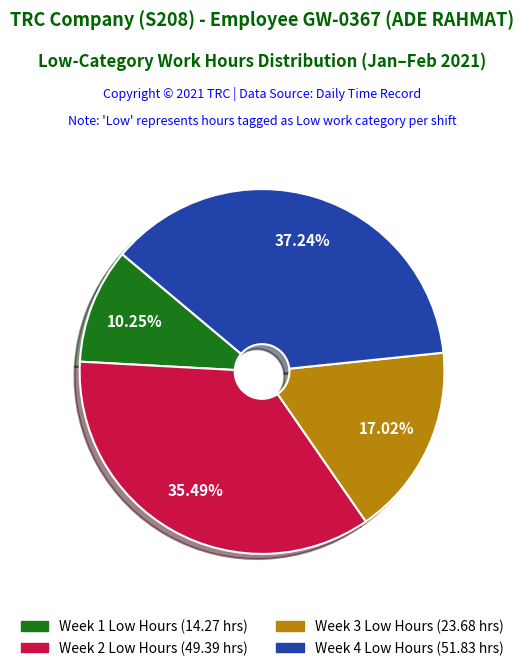

Is there a majority slice in this chart?

No